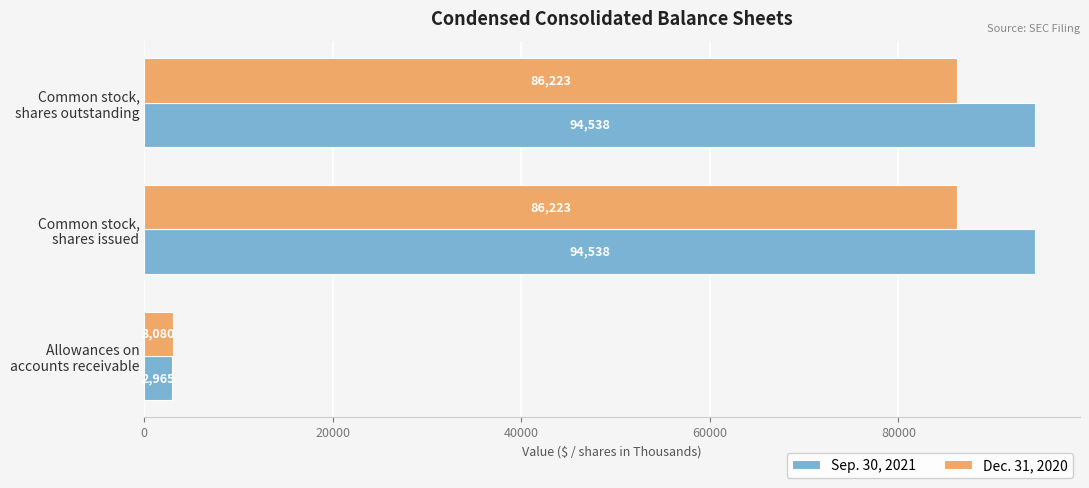

Which series has the largest total across all categories?

Sep. 30, 2021